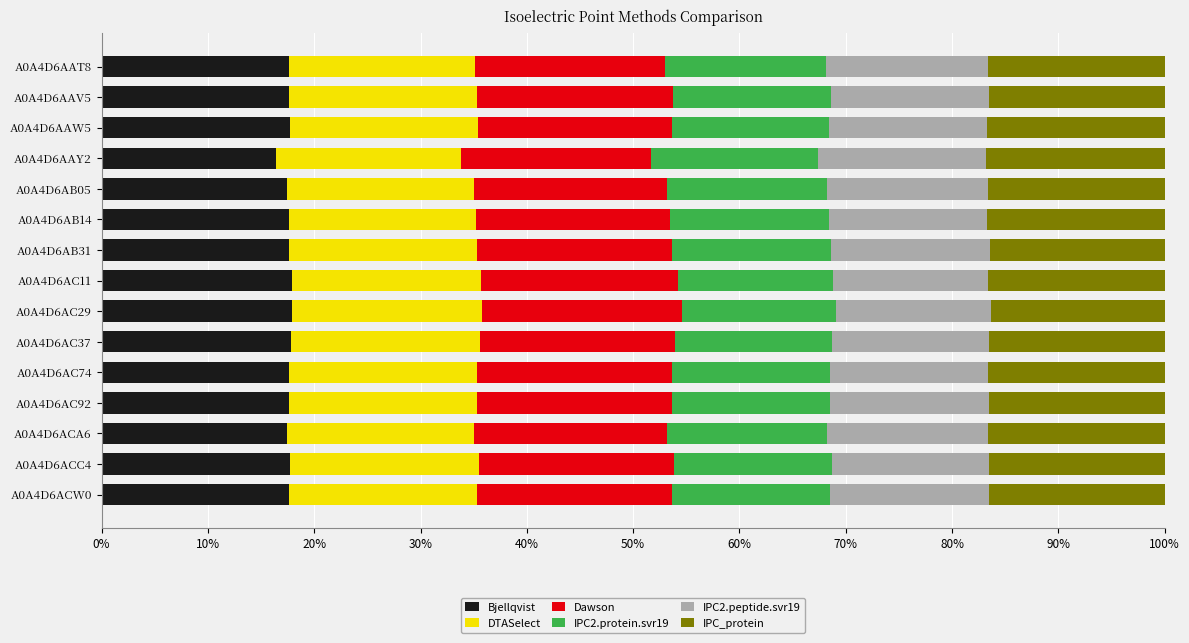

What are all the series names shown in the legend?

Bjellqvist, DTASelect, Dawson, IPC2.protein.svr19, IPC2.peptide.svr19, IPC_protein